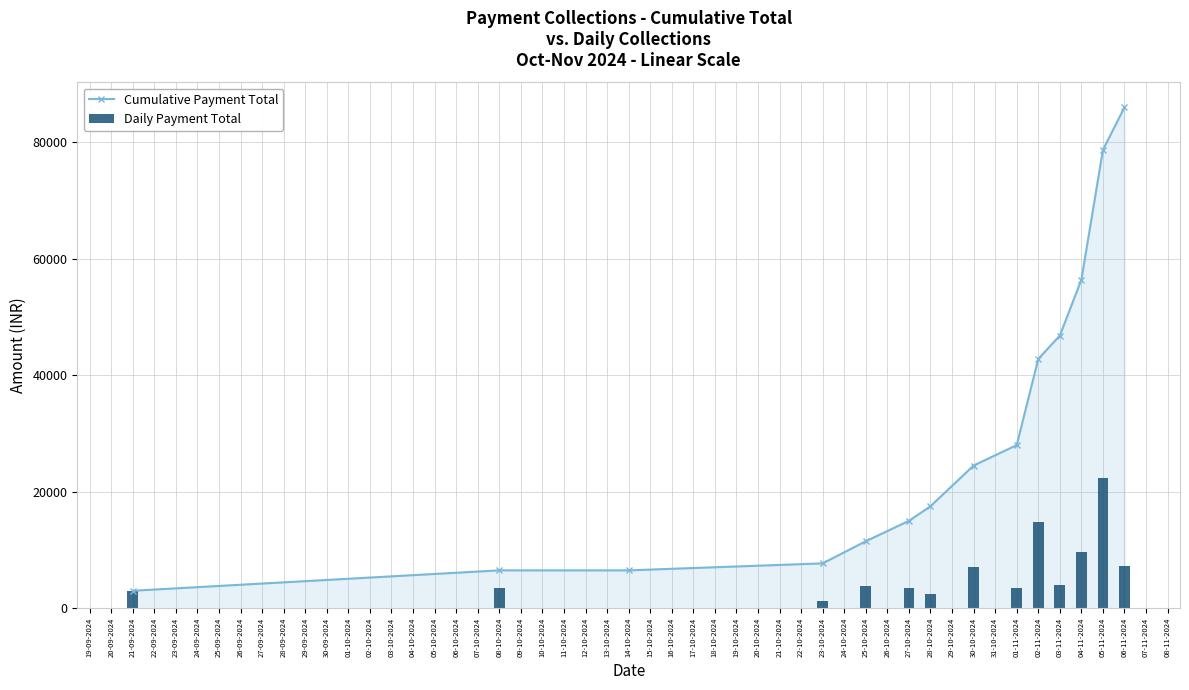

True or false: Cumulative Payment Total has a value of 15000 at 27-10-2024.

True